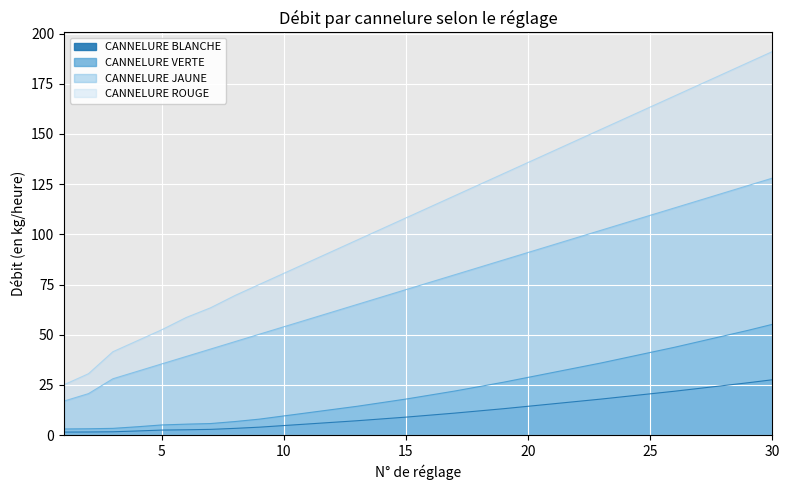

Reading left to right, list all the values displayed in this chart.

CANNELURE BLANCHE: 1=1.6	2=1.6	3=1.7	4=2.1	5=2.5	6=2.7	7=2.9	8=3.4	9=4.0	10=4.8	11=5.6	12=6.4	13=7.2	14=8.1	15=9.0	16=10.0	17=11.0	18=12.1	19=13.2	20=14.4	21=15.6	22=16.8	23=18.0	24=19.3	25=20.6	26=21.9	27=23.3	28=24.7	29=26.1	30=27.6
CANNELURE VERTE: 1=3.1	2=3.2	3=3.4	4=4.2	5=5.1	6=5.5	7=5.8	8=6.8	9=8.0	10=9.6	11=11.2	12=12.8	13=14.4	14=16.2	15=18.0	16=20.0	17=22.0	18=24.2	19=26.4	20=28.8	21=31.2	22=33.6	23=36.0	24=38.6	25=41.2	26=43.8	27=46.6	28=49.4	29=52.2	30=55.2
CANNELURE JAUNE: 1=17.0	2=20.7	3=28.1	4=31.8	5=35.5	6=39.2	7=42.9	8=46.6	9=50.3	10=54.0	11=57.7	12=61.4	13=65.1	14=68.8	15=72.5	16=76.2	17=79.9	18=83.6	19=87.3	20=91.0	21=94.7	22=98.4	23=102.1	24=105.8	25=109.5	26=113.2	27=116.9	28=120.6	29=124.3	30=128.0
CANNELURE ROUGE: 1=25.1	2=30.6	3=41.6	4=47.0	5=52.5	6=58.6	7=63.5	8=69.6	9=75.1	10=80.6	11=86.1	12=91.7	13=97.2	14=102.7	15=108.2	16=113.7	17=119.3	18=124.8	19=130.3	20=135.8	21=141.3	22=146.9	23=152.4	24=157.9	25=163.4	26=168.9	27=174.5	28=180.0	29=185.5	30=191.0